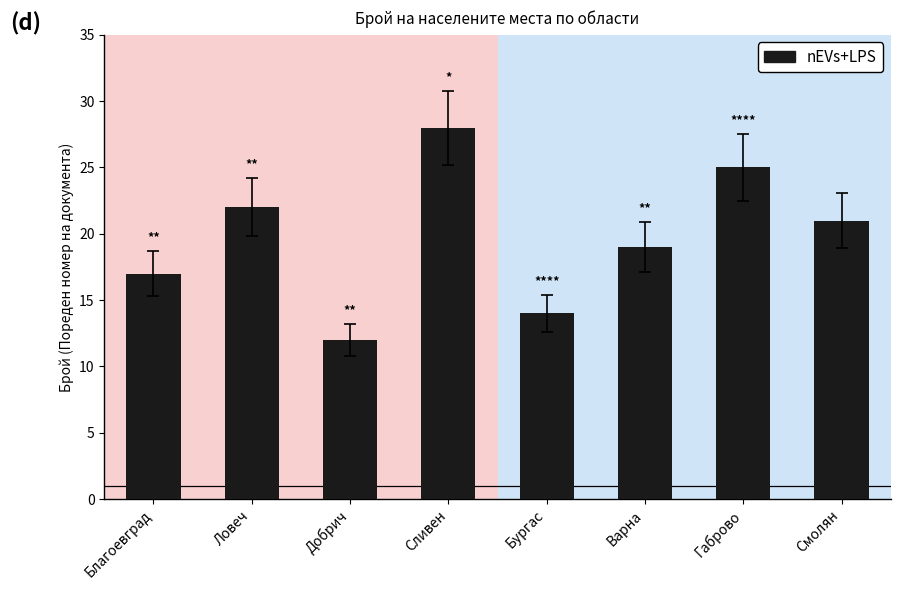

What value does the data have at Сливен?

28